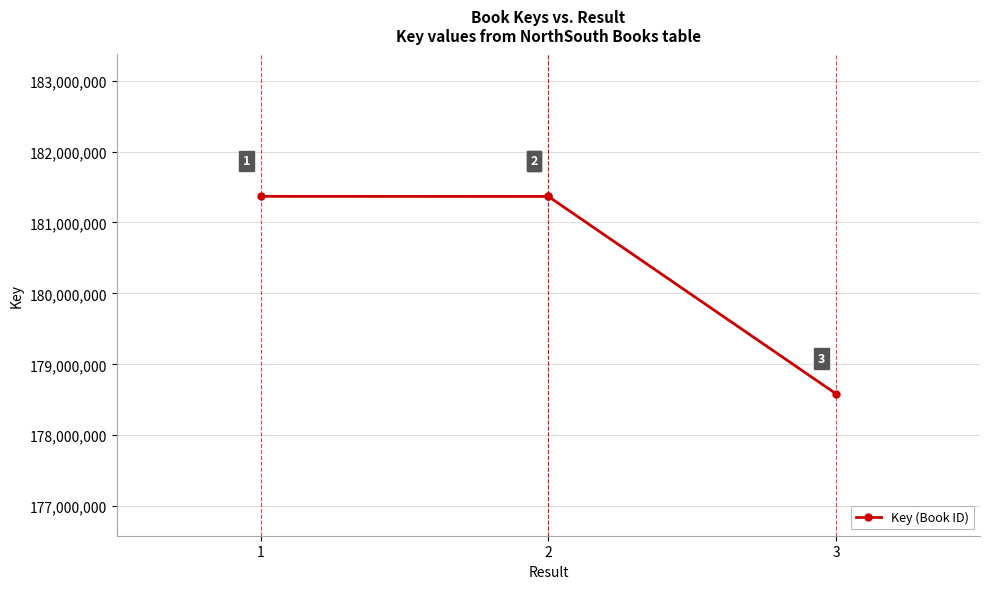

At which label is the value closest to 179976102?

2